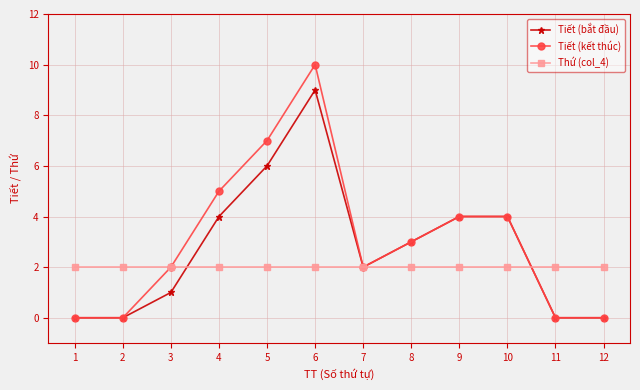

What are all the series names shown in the legend?

Tiết (bắt đầu), Tiết (kết thúc), Thứ (col_4)